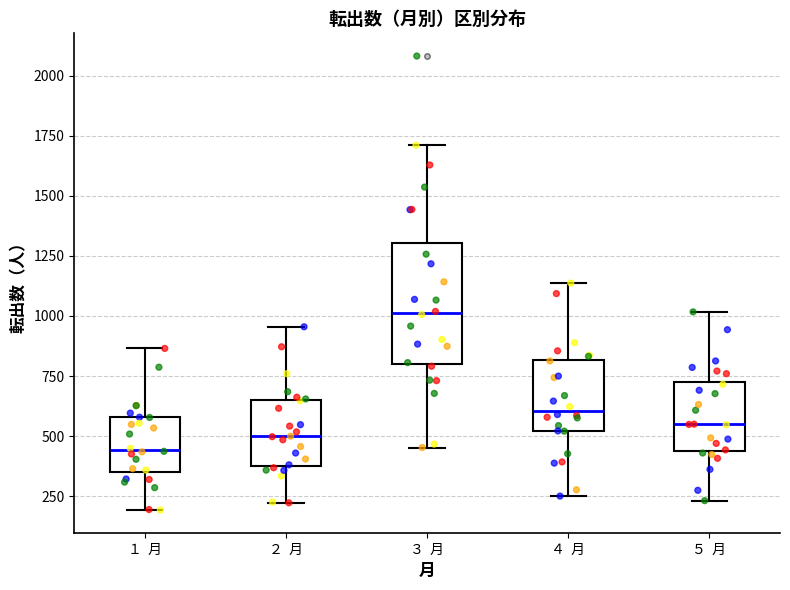

Reading left to right, transcribe this box plot: for each box, give where its median line is, the range the box spans, and where its two whiskers end, as read against the y-axis. The values are not printed on the chart, so give them approximately, as read against the axis.

１ 月: median 450, box 350 to 600, whiskers 200 to 850
２ 月: median 500, box 400 to 650, whiskers 200 to 950
３ 月: median 1000, box 800 to 1300, whiskers 450 to 1700
４ 月: median 600, box 500 to 800, whiskers 250 to 1150
５ 月: median 550, box 450 to 750, whiskers 250 to 1000